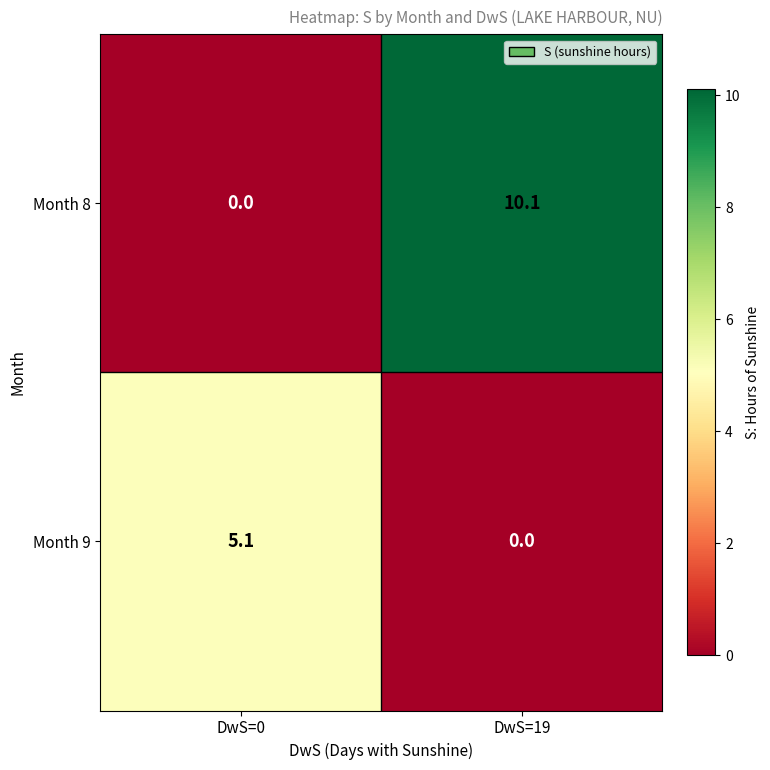

What is the sum of all Month 9 values?

5.1